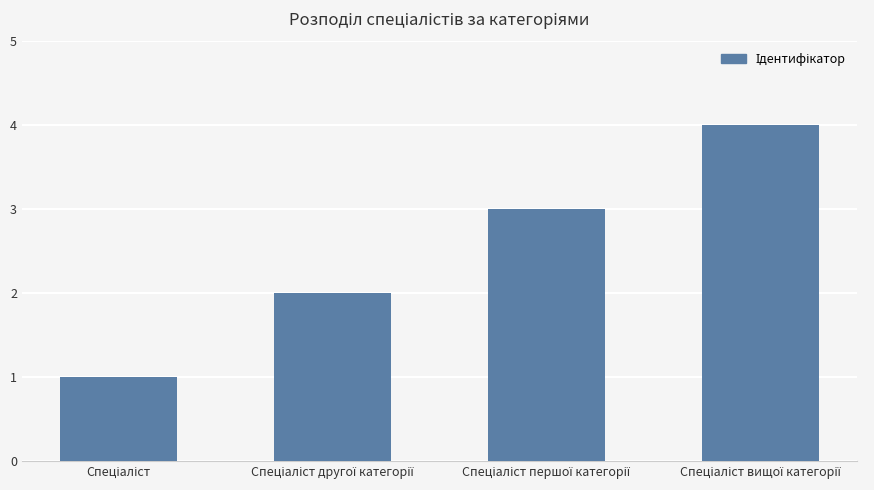

What is the greatest value displayed?

4